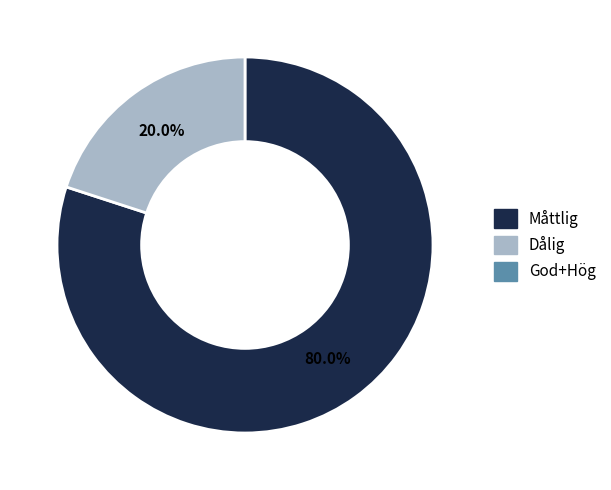

How many segments does this pie chart have?

2